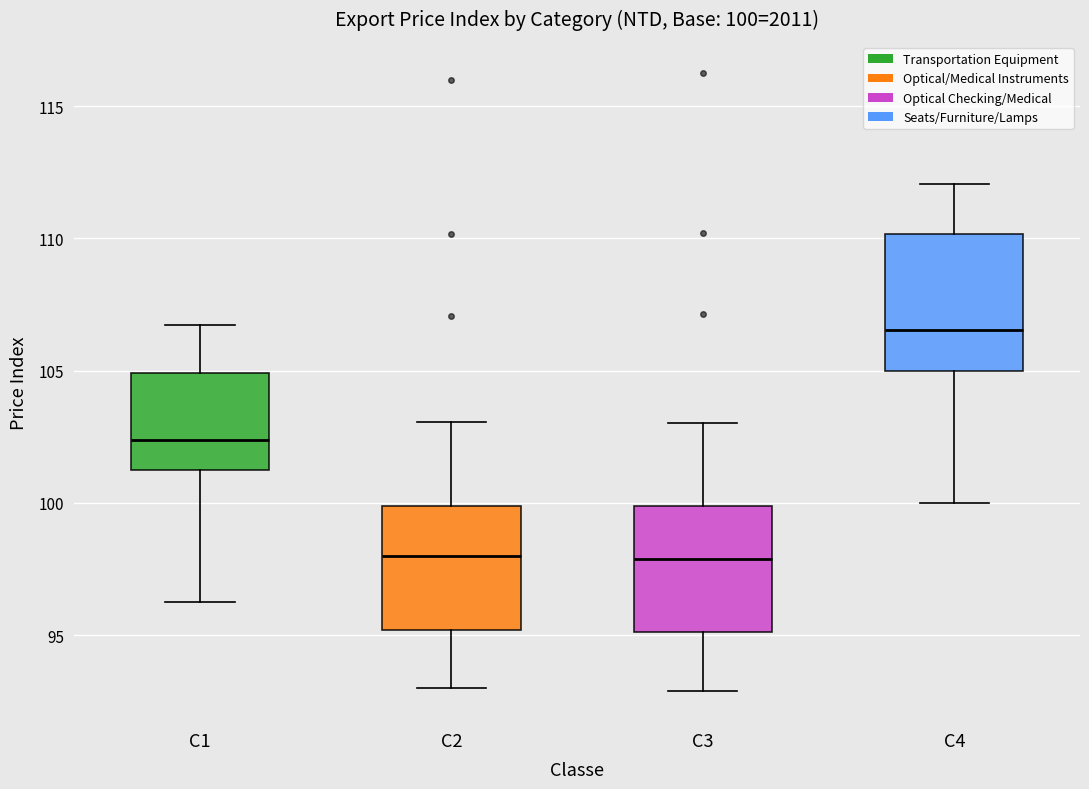

Which box's median line is the highest?

C4